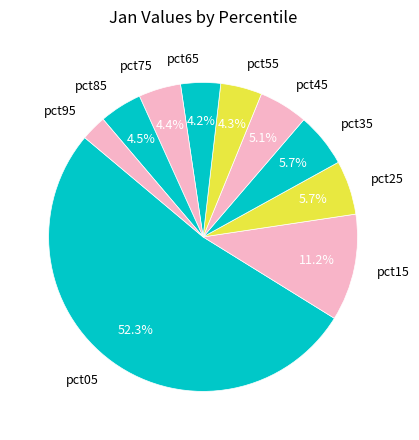

Which slice is the smallest?

pct95